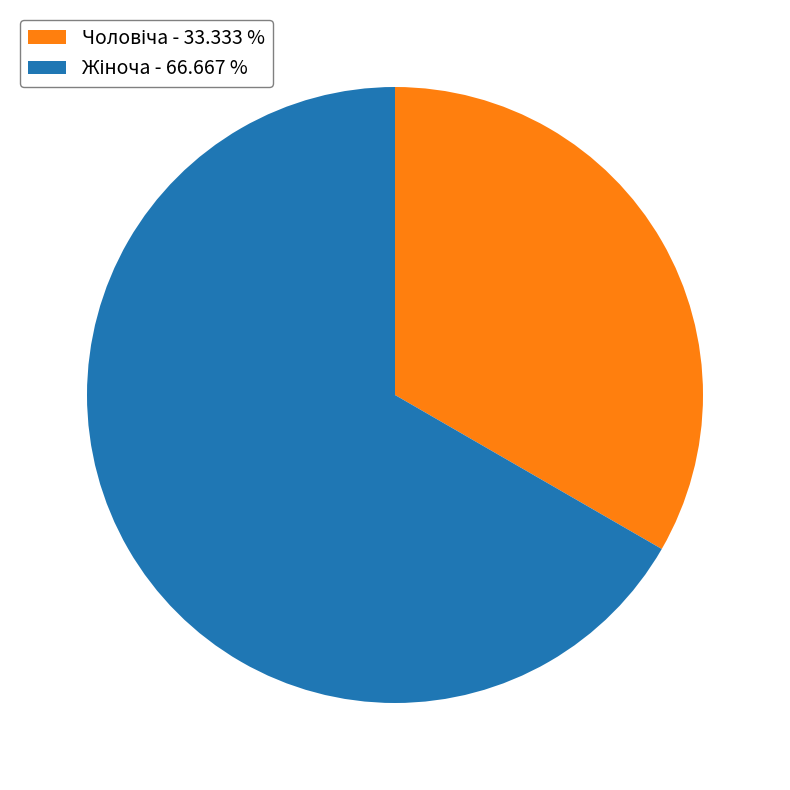

Does any single category account for the majority?

Yes